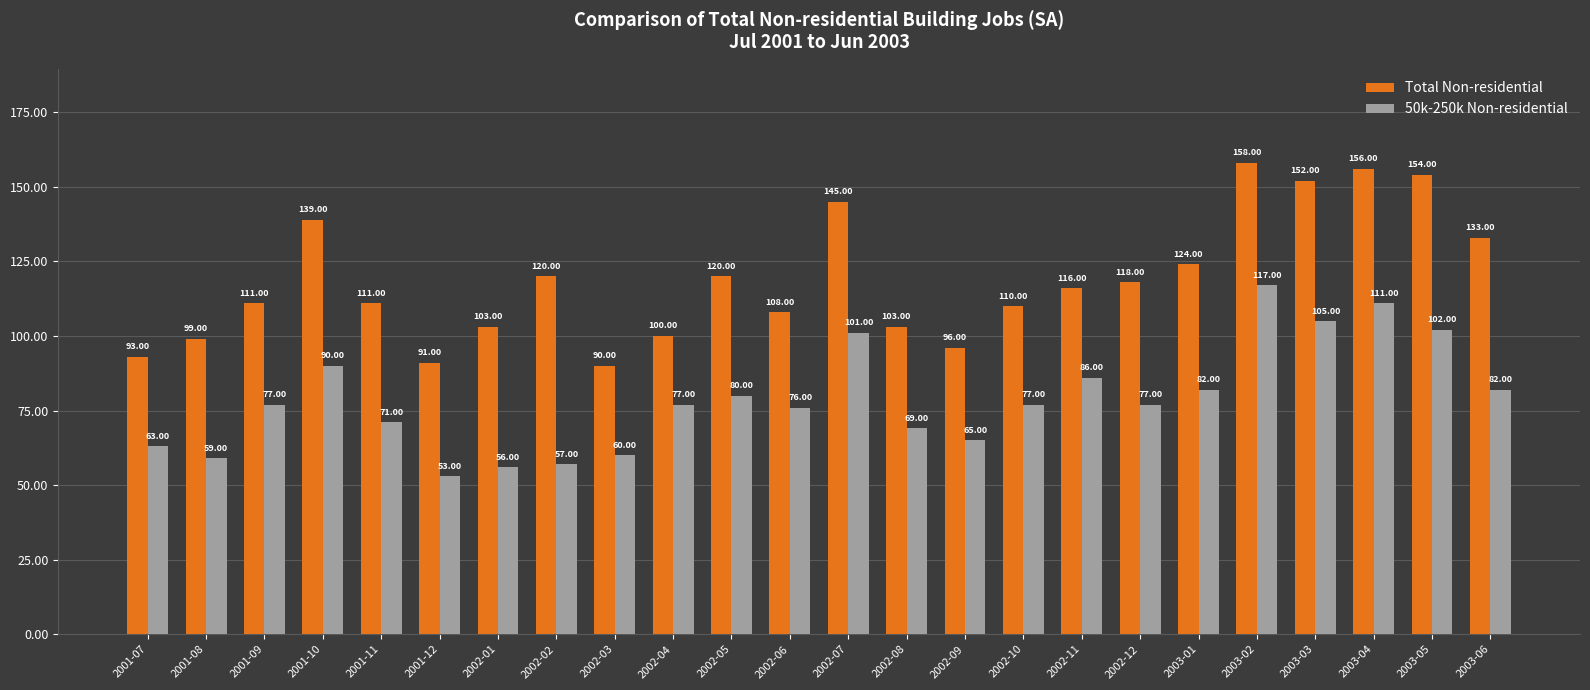

At which category does the chart reach its peak across all series?

2003-02